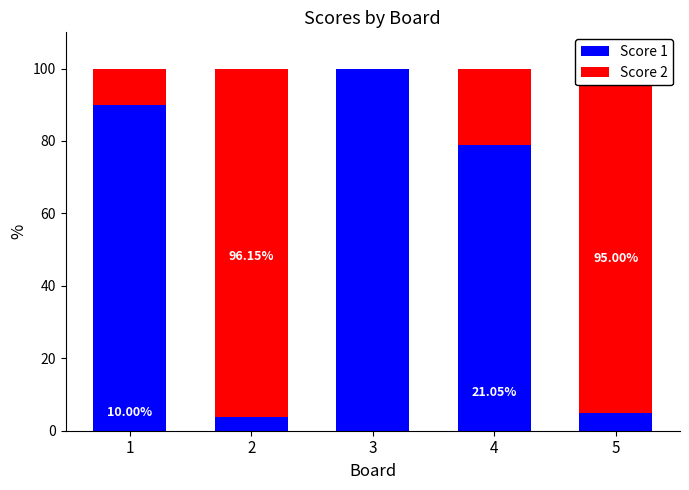

What is the total value across all series at 5?

100.0